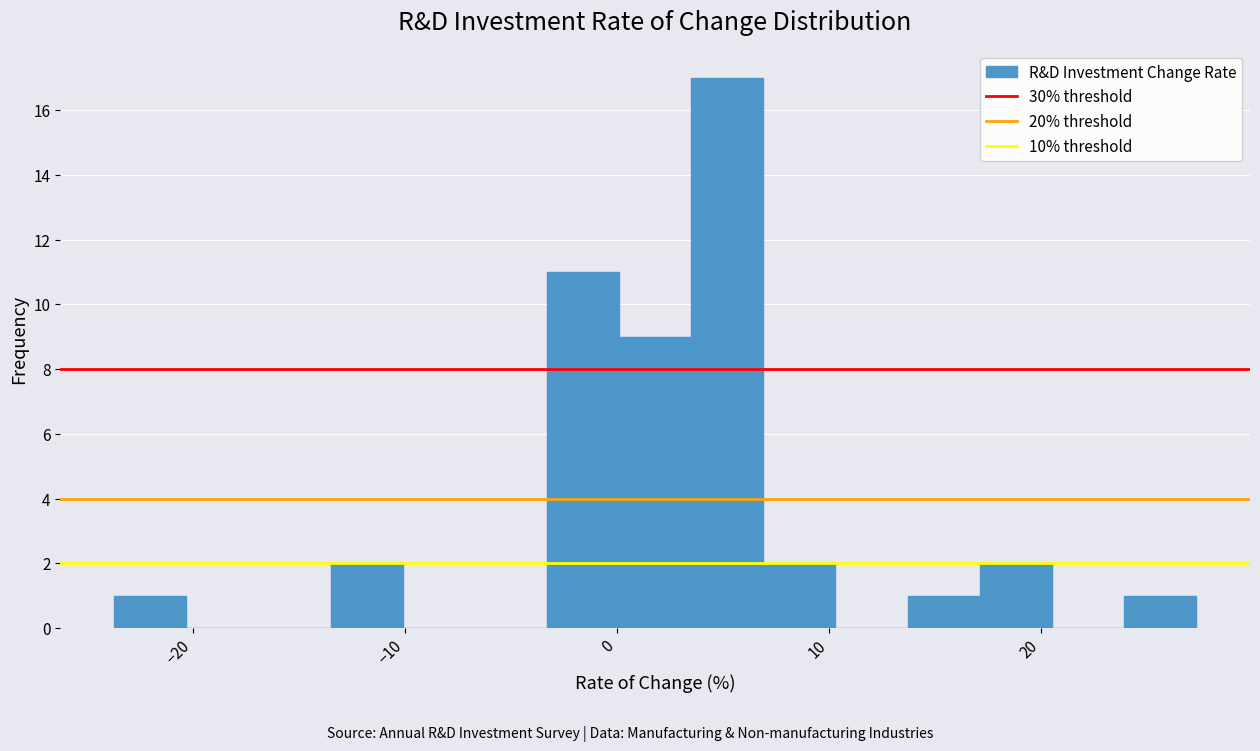

Around what value on the x-axis is the tallest bar? Give the approximate position of its centre, as read against the axis.

5